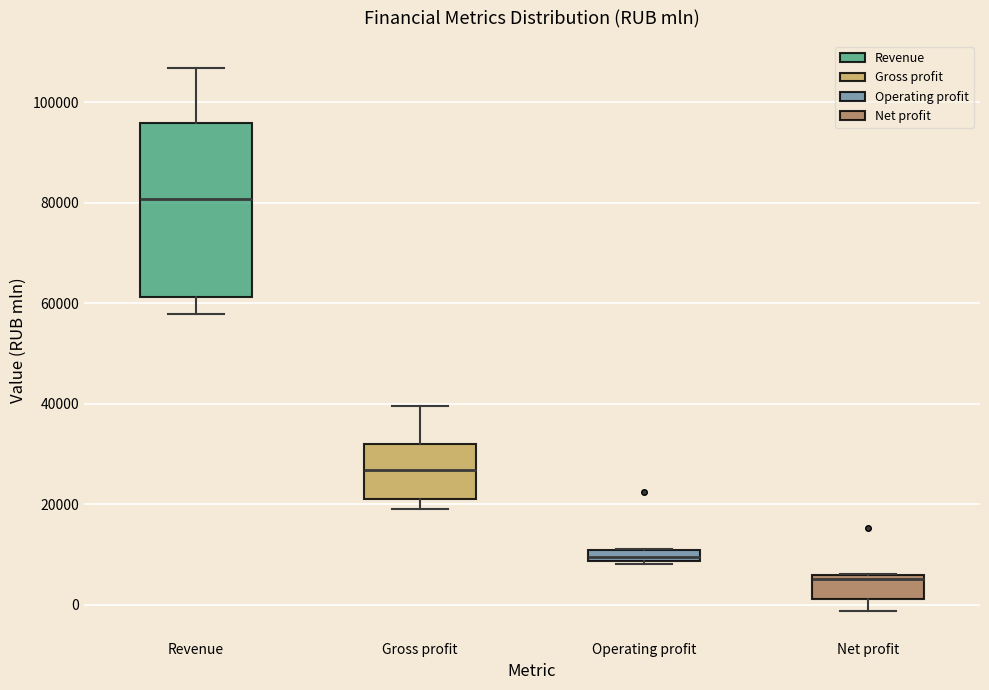

Where is the upper edge of the box for Operating profit on the y-axis? The values are not printed on the chart, so give them approximately, as read against the axis.

10000